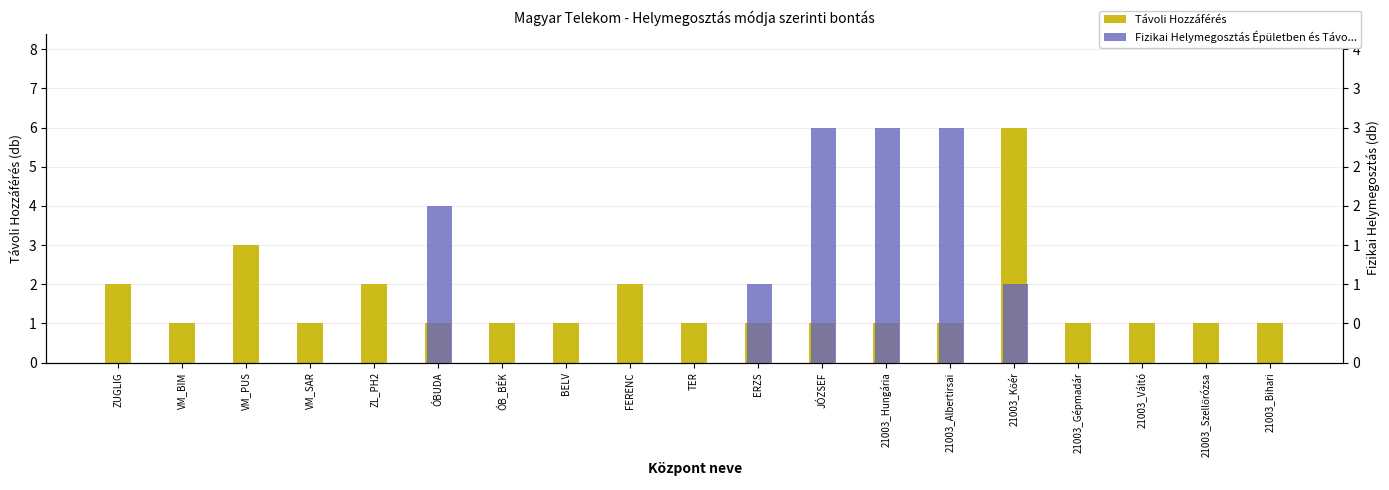

Reading left to right, extract all data points from this chart.

Távoli Hozzáférés: ZUGLIG=2	VM_BIM=1	VM_PUS=3	VM_SAR=1	ZL_PH2=2	ÓBUDA=1	ÓB_BÉK=1	BELV=1	FERENC=2	TER=1	ERZS=1	JÓZSEF=1	21003_Hungária=1	21003_Albertirsai=1	21003_Kőér=6	21003_Gépmadár=1	21003_Váltó=1	21003_Szellőrózsa=1	21003_Bihari=1
Fizikai Helymegosztás Épületben és Távo...: ZUGLIG=0	VM_BIM=0	VM_PUS=0	VM_SAR=0	ZL_PH2=0	ÓBUDA=2	ÓB_BÉK=0	BELV=0	FERENC=0	TER=0	ERZS=1	JÓZSEF=3	21003_Hungária=3	21003_Albertirsai=3	21003_Kőér=1	21003_Gépmadár=0	21003_Váltó=0	21003_Szellőrózsa=0	21003_Bihari=0